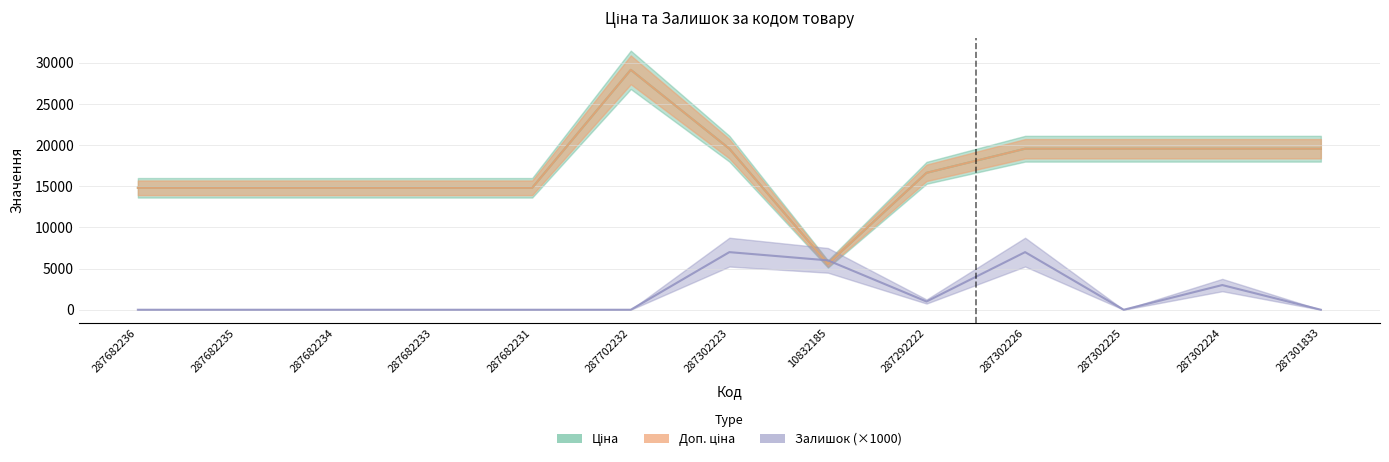

Is it true that Ціна equals 19564.9 at 287302226?

True